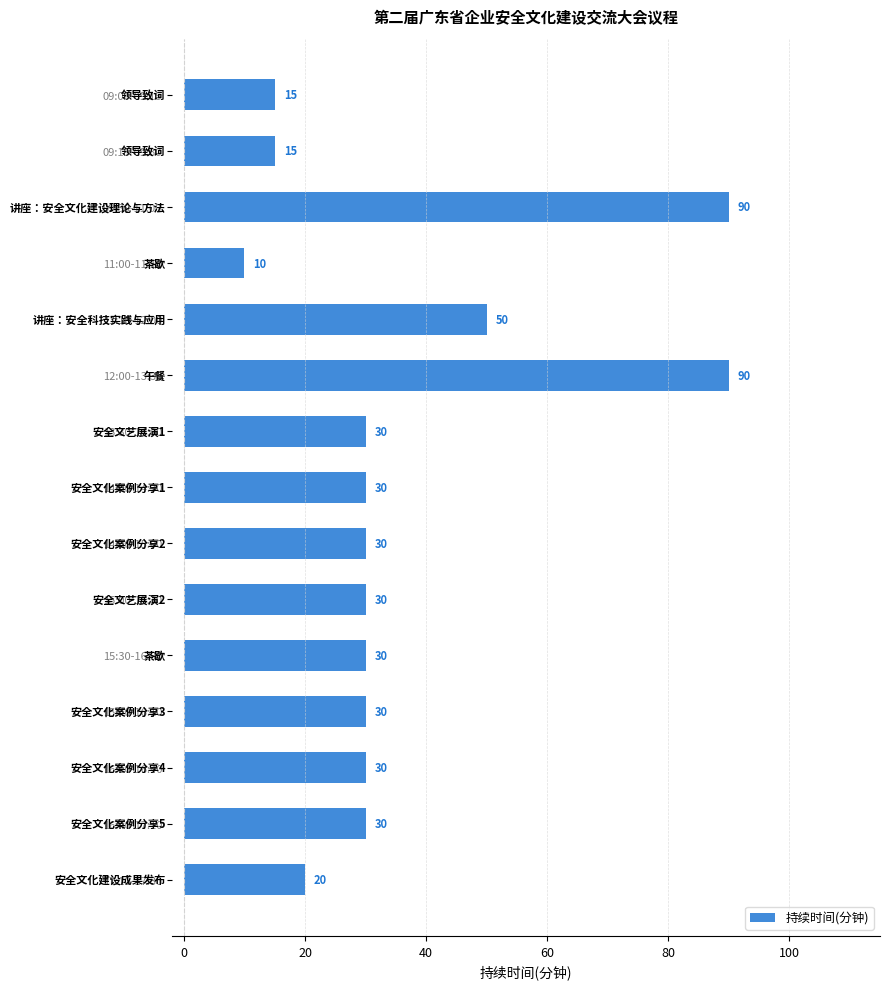

What is the change in value from 09:15-09:30 to 14:00-14:30?

+15